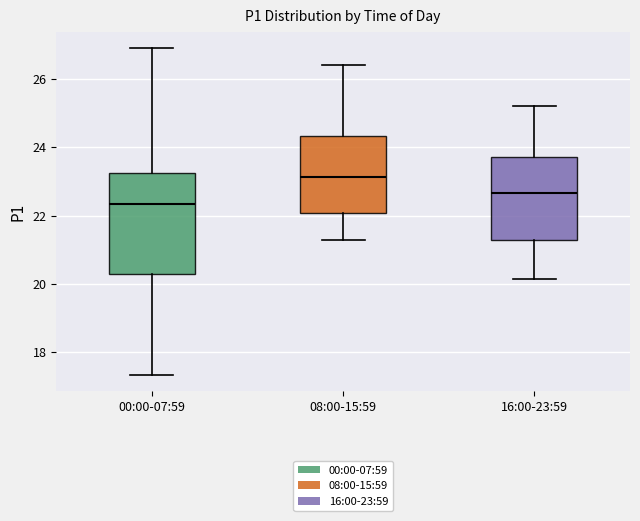

Which box has the highest median line?

08:00-15:59